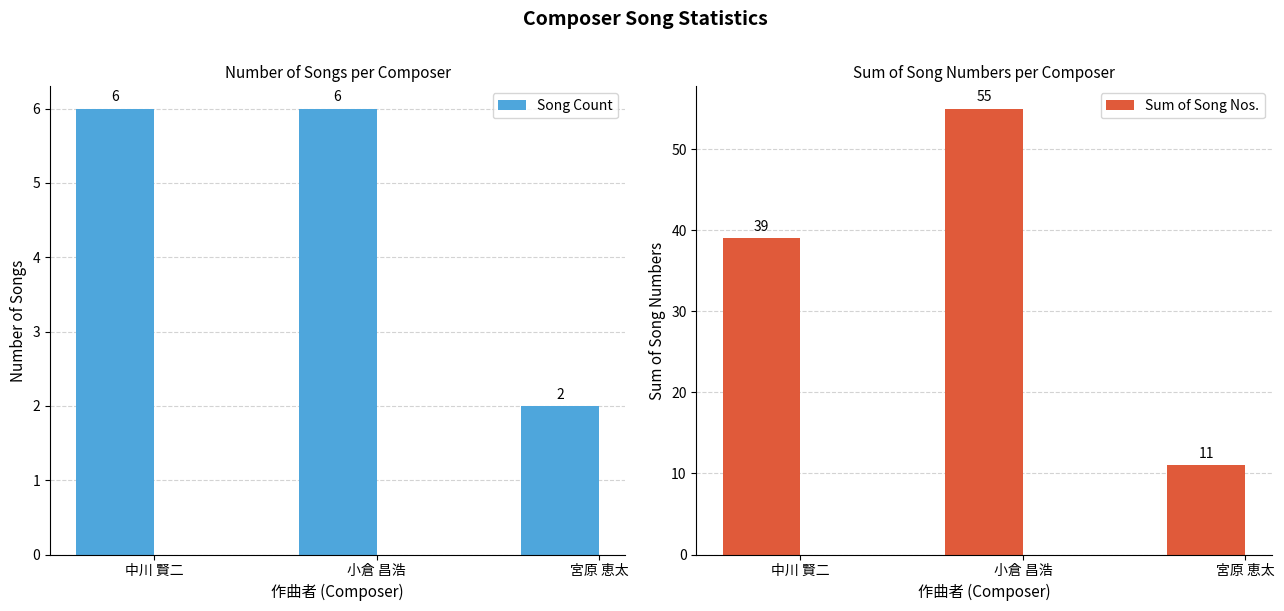

The Sum of Song Nos. series shows 34 at 小倉 昌浩. True or false?

False